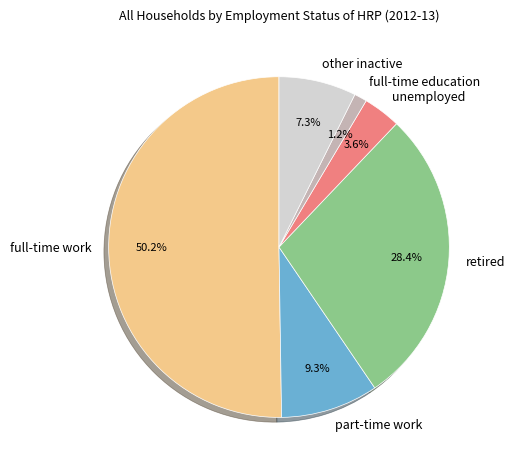

Count the number of slices in the pie.

6